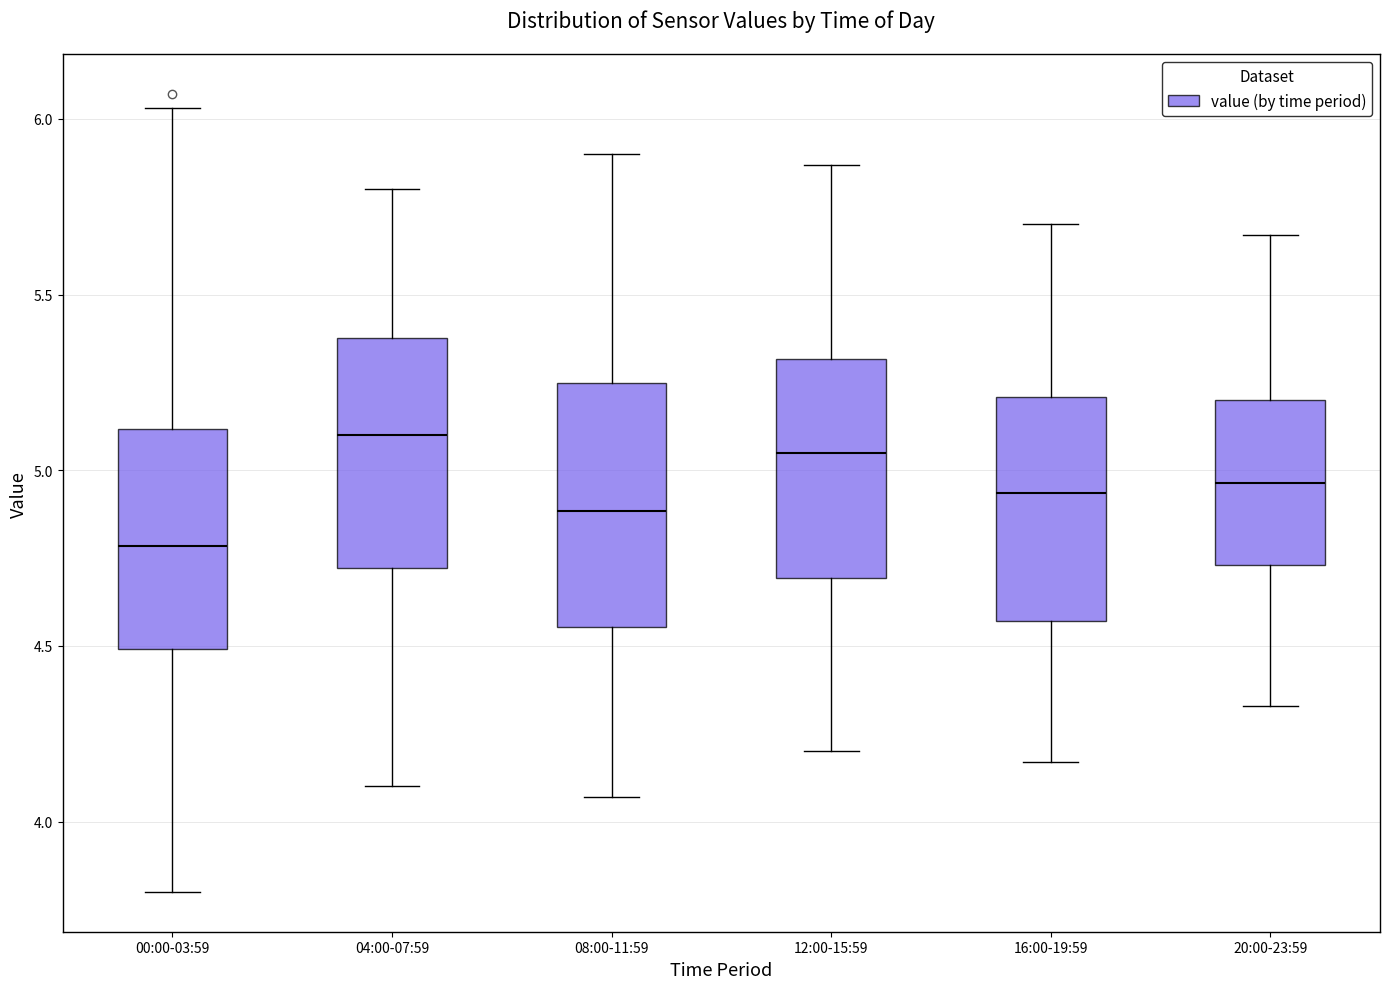

Where is the lower edge of the box for 12:00-15:59 on the y-axis? The values are not printed on the chart, so give them approximately, as read against the axis.

4.70